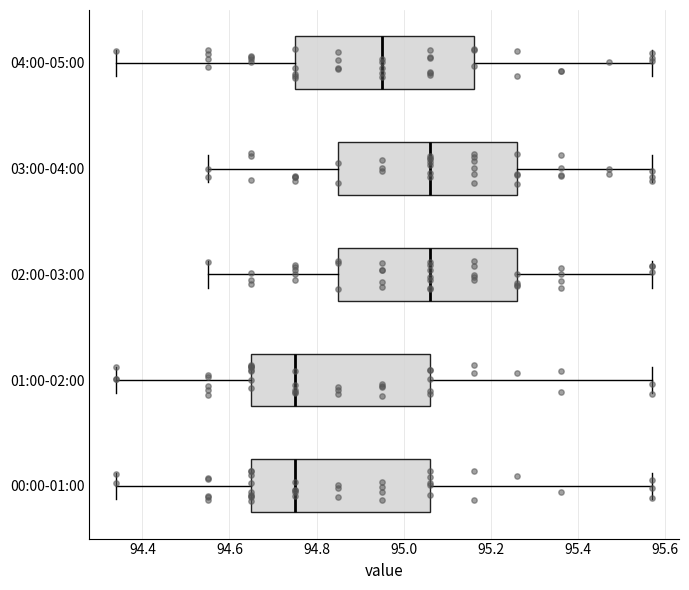

Reading bottom to top, read every box against the x-axis: the position of its median line, the range the box covers, and the ends of its whiskers. The values are not printed on the chart, so give them approximately, as read against the axis.

00:00-01:00: median 94.76, box 94.66 to 95.06, whiskers 94.34 to 95.58
01:00-02:00: median 94.76, box 94.66 to 95.06, whiskers 94.34 to 95.58
02:00-03:00: median 95.06, box 94.86 to 95.26, whiskers 94.56 to 95.58
03:00-04:00: median 95.06, box 94.86 to 95.26, whiskers 94.56 to 95.58
04:00-05:00: median 94.96, box 94.76 to 95.16, whiskers 94.34 to 95.58